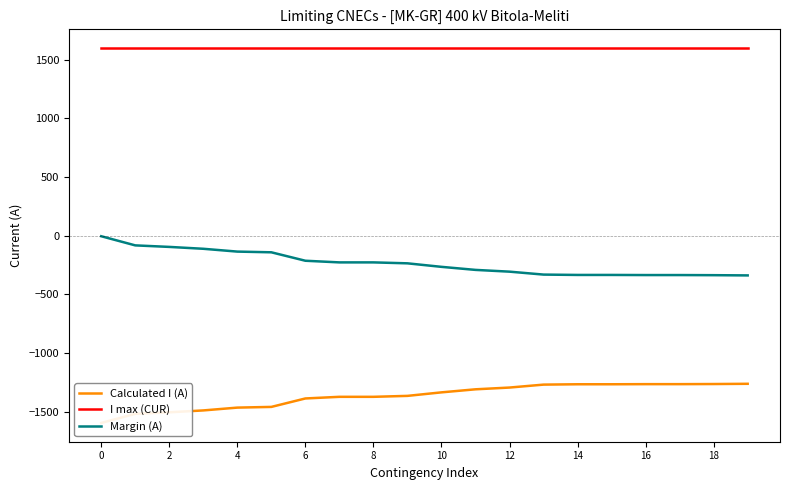

How many data points in Margin (A) are above -235?

9